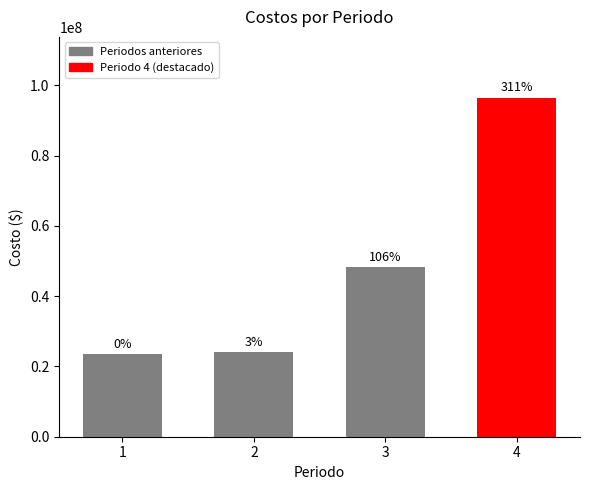

How many bars are there in total?

4